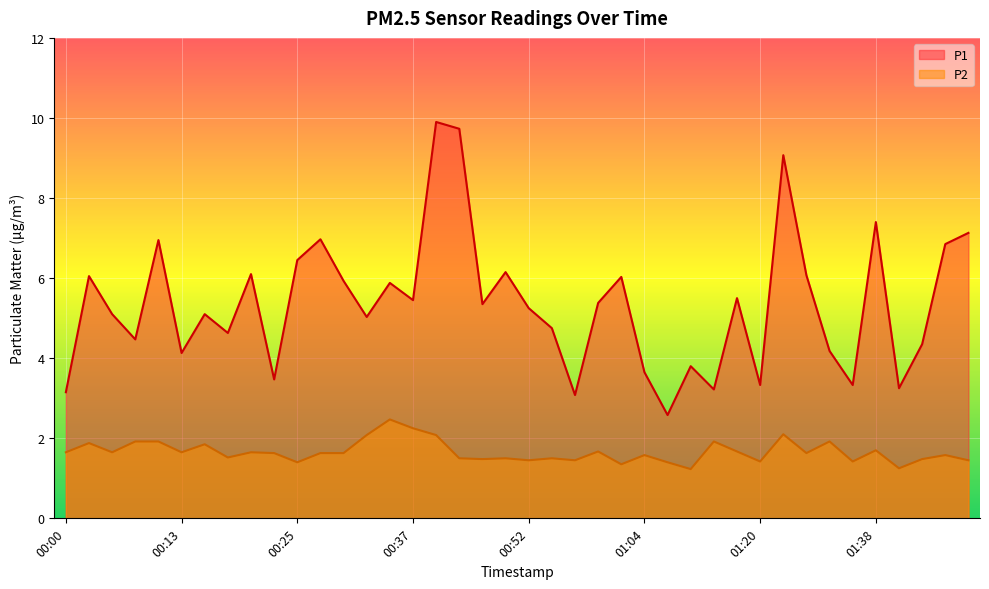

Rank the categories by P2 value from lowest to highest.

01:12, 01:41, 01:02, 00:25, 01:10, 01:20, 01:36, 00:52, 00:57, 01:48, 00:47, 01:43, 00:44, 00:49, 00:54, 00:17, 01:04, 01:46, 00:22, 00:27, 00:30, 01:31, 00:00, 00:05, 00:13, 00:20, 00:59, 01:17, 01:38, 00:15, 00:03, 00:08, 00:10, 01:15, 01:33, 00:32, 00:39, 01:28, 00:37, 00:35